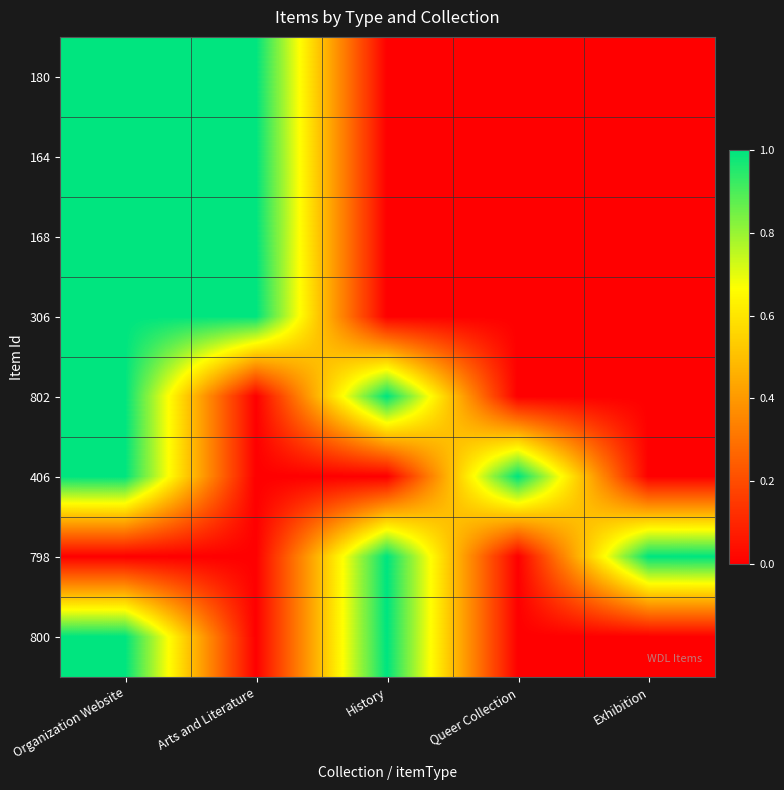

Rank the series by their maximum value, from highest to lowest.

180, 164, 168, 306, 802, 406, 798, 800